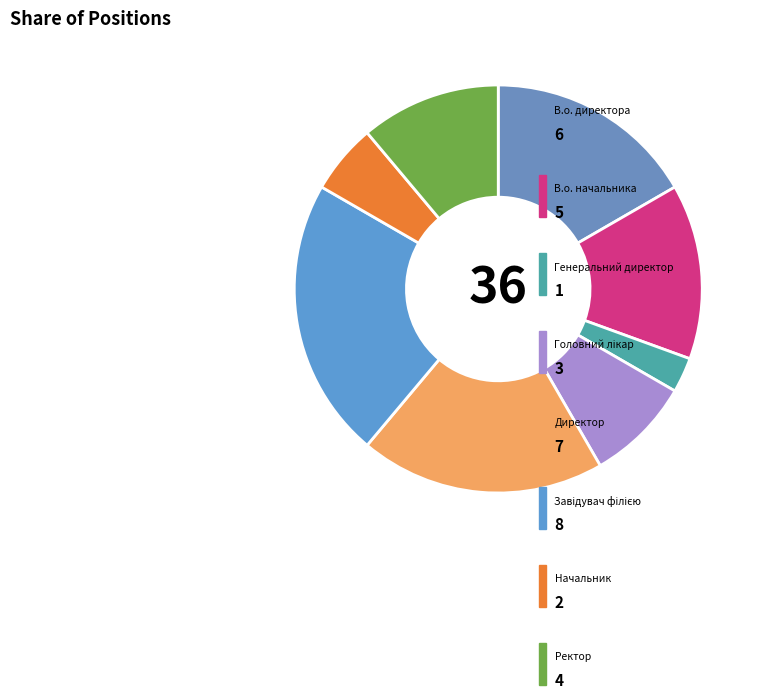

Count the number of slices in the pie.

8